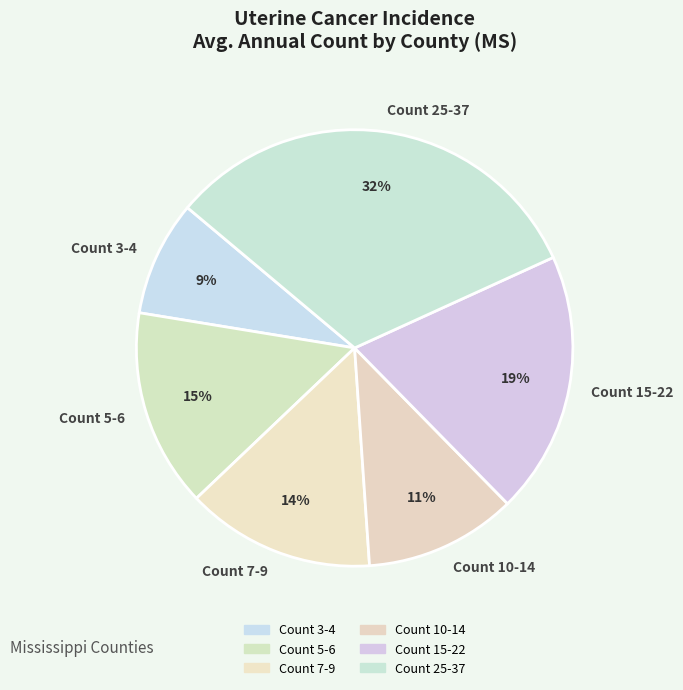

Which slice is the smallest?

Count 3-4